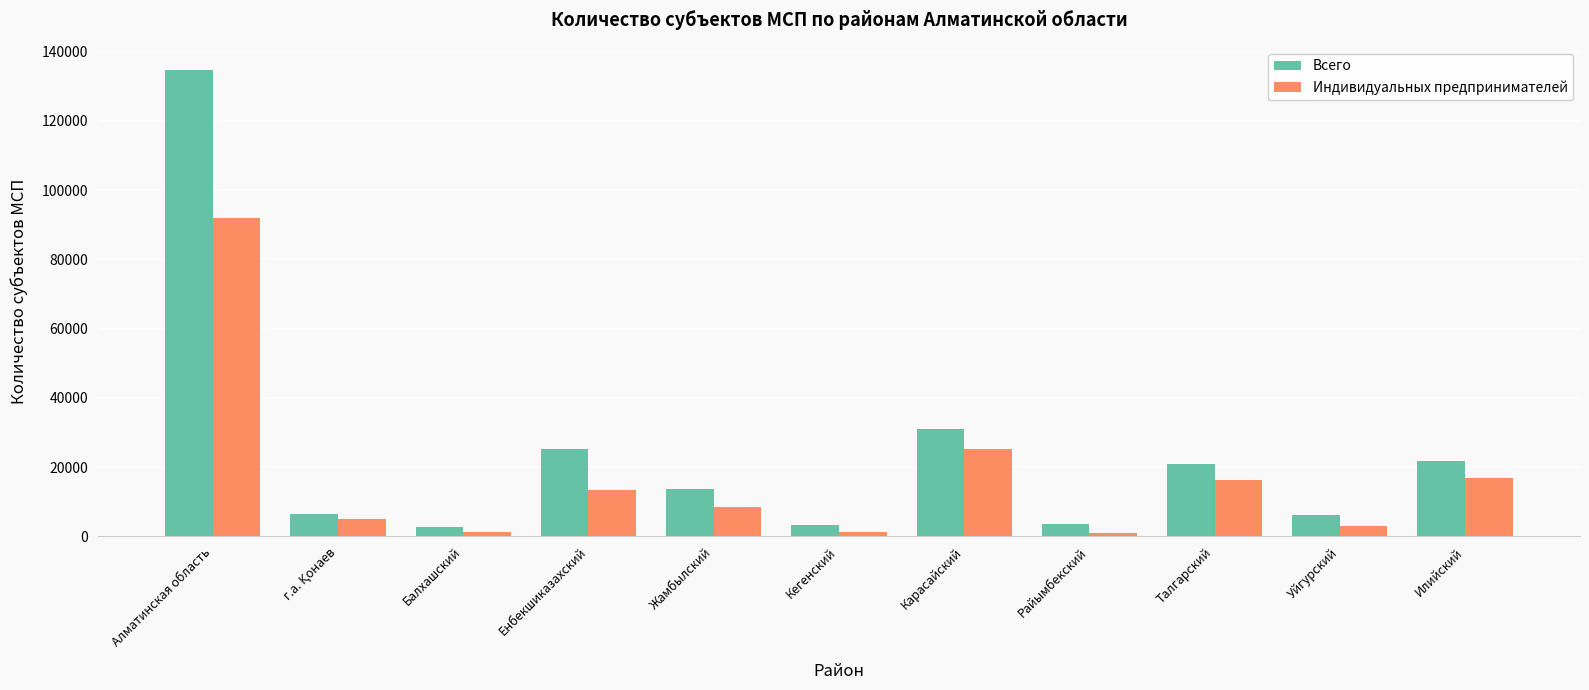

What are all the series names shown in the legend?

Всего, Индивидуальных предпринимателей